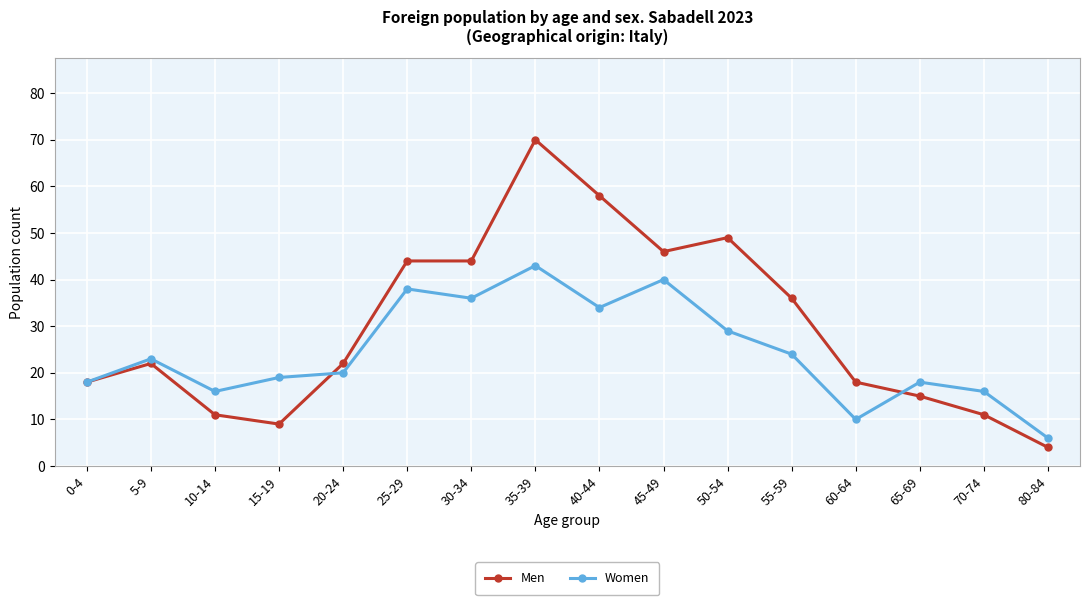

At which label does Women reach its peak?

35-39